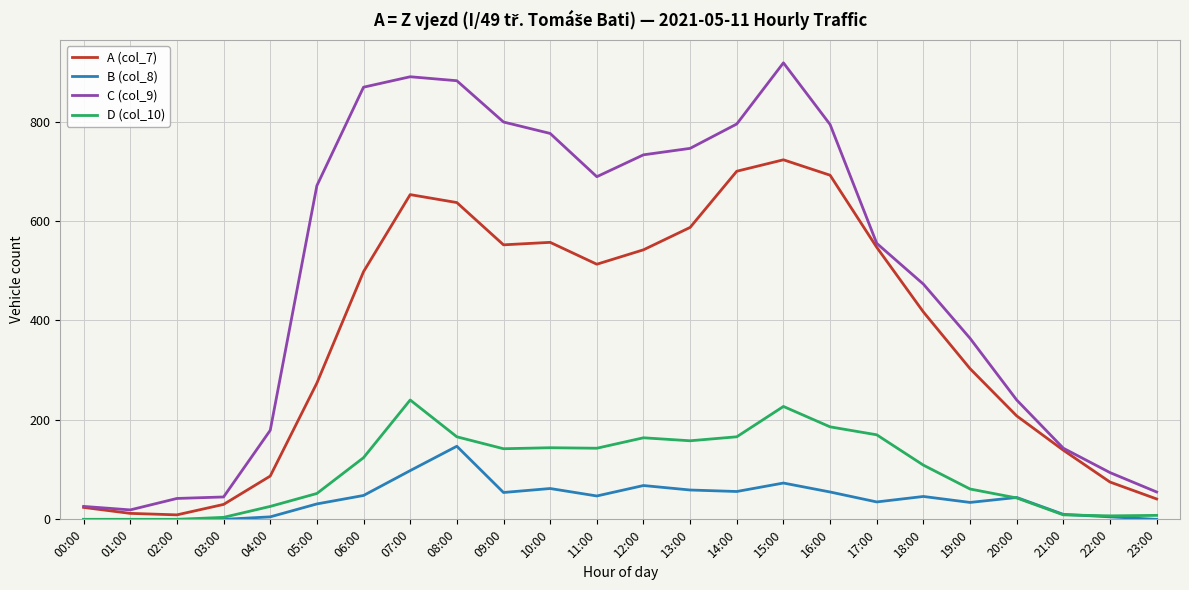

At how many categories does at least one series exceed 757?

8